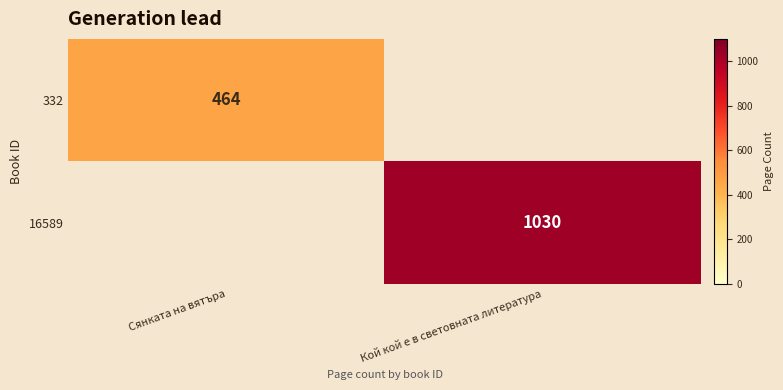

Is the value of 332 at Сянката на вятъра greater than the value of 16589 at Кой кой е в световната литература?

No